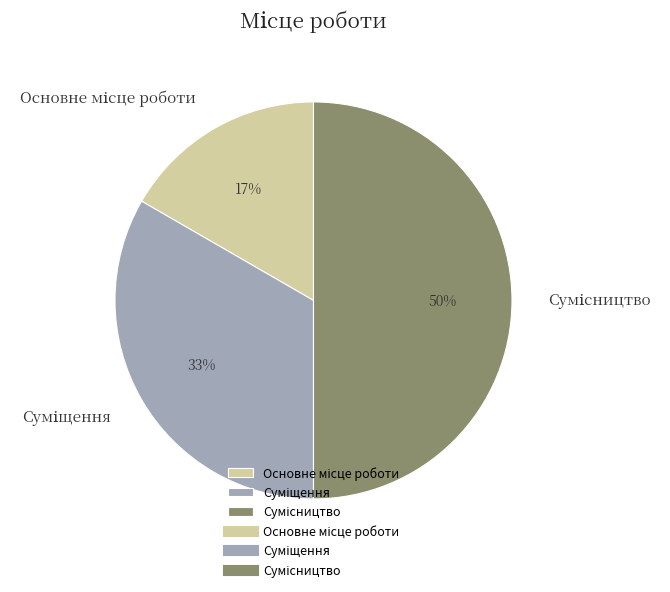

How many segments does this pie chart have?

3